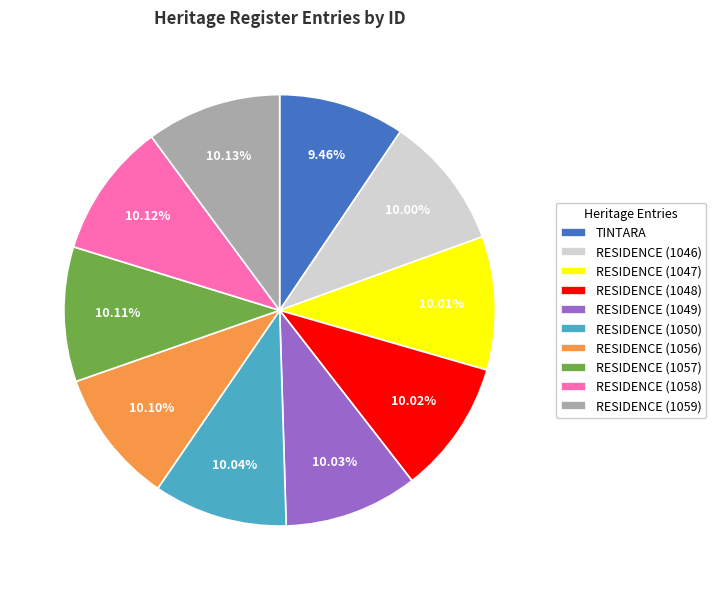

What percentage is the RESIDENCE (1056) slice, to the nearest percent?

10%